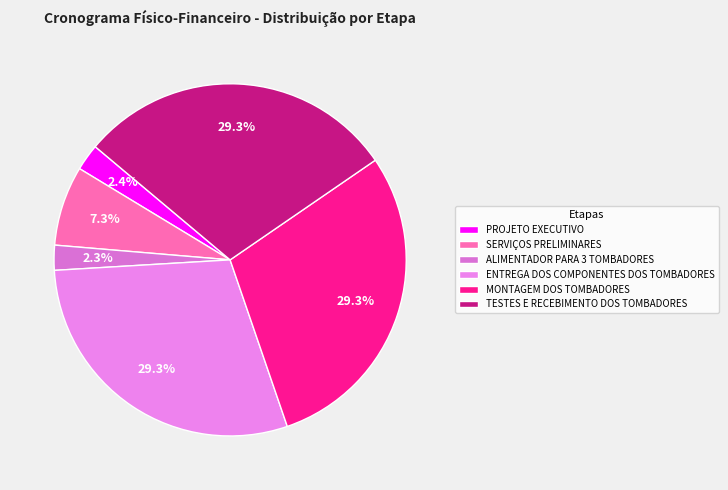

The ENTREGA DOS COMPONENTES DOS TOMBADORES slice represents 37% of the pie. True or false?

False